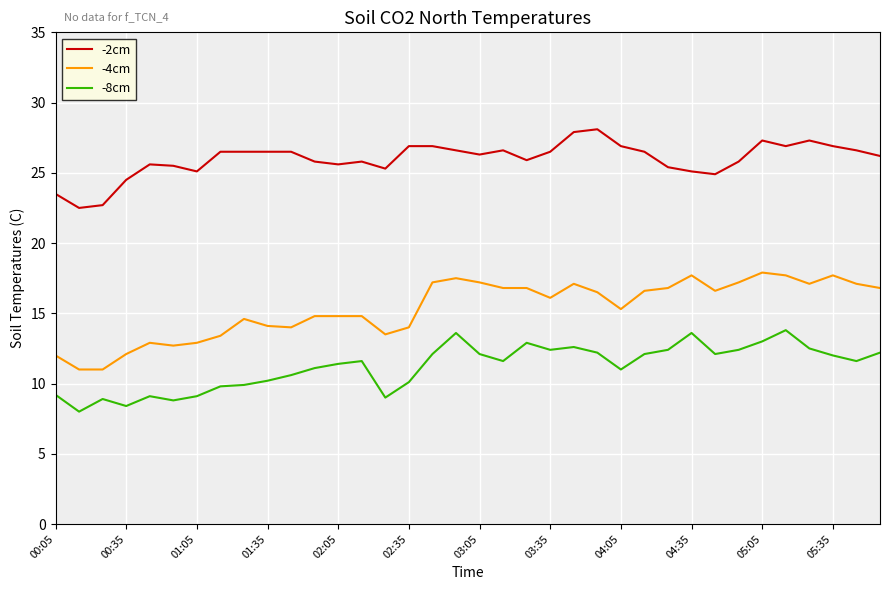

True or false: -8cm and -4cm cross at least once.

False